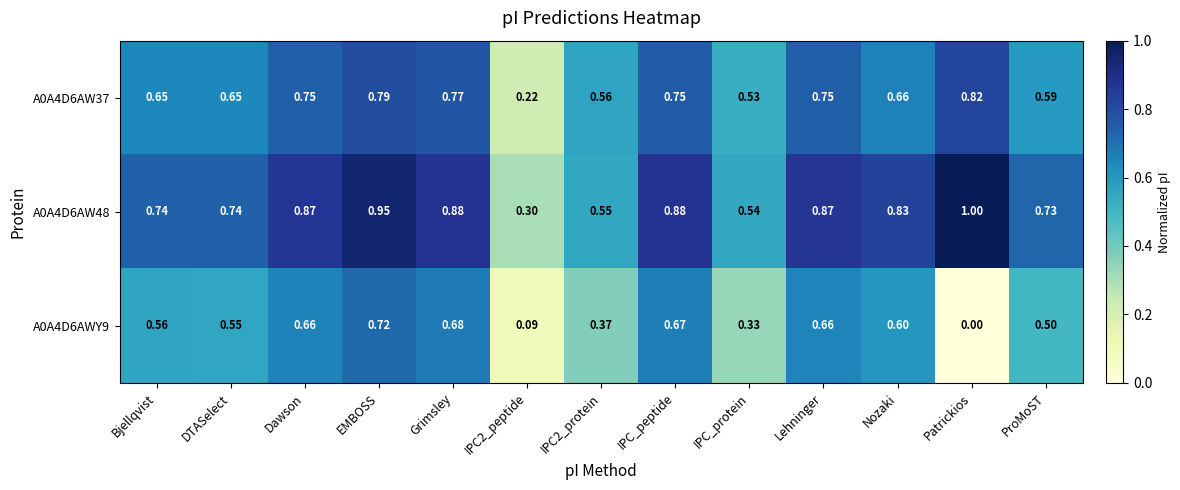

At which category is the sum across all series the highest?

EMBOSS